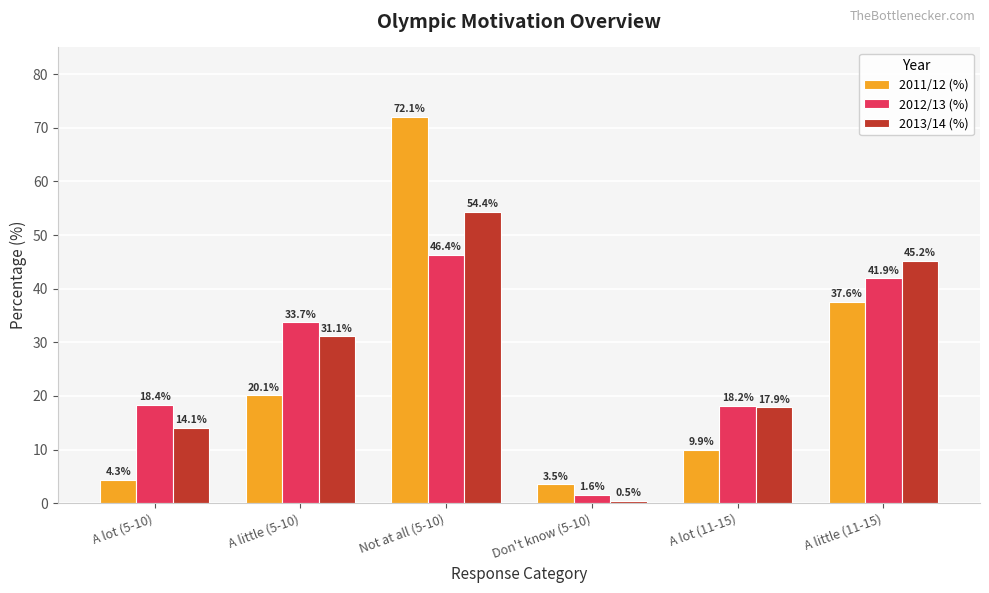

What is the label of the 5th bar from the right?

A little (5-10)